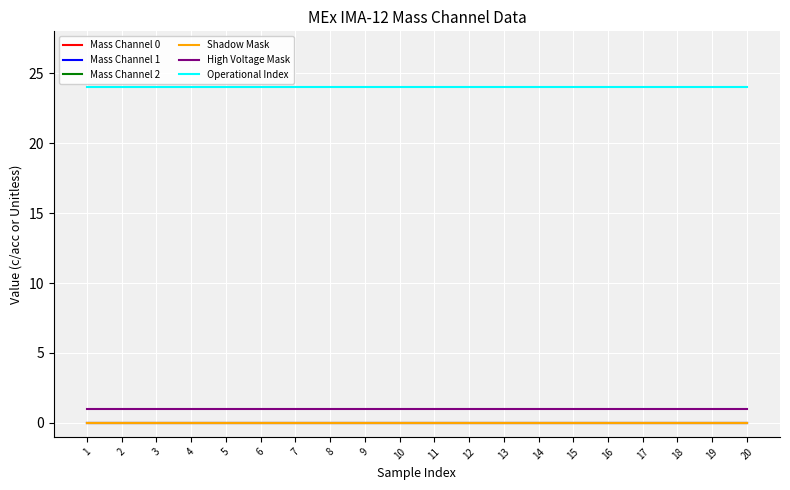

Reading left to right, extract all data points from this chart.

Mass Channel 0: 1=0	2=0	3=0	4=0	5=0	6=0	7=0	8=0	9=0	10=0	11=0	12=0	13=0	14=0	15=0	16=0	17=0	18=0	19=0	20=0
Mass Channel 1: 1=0	2=0	3=0	4=0	5=0	6=0	7=0	8=0	9=0	10=0	11=0	12=0	13=0	14=0	15=0	16=0	17=0	18=0	19=0	20=0
Mass Channel 2: 1=0	2=0	3=0	4=0	5=0	6=0	7=0	8=0	9=0	10=0	11=0	12=0	13=0	14=0	15=0	16=0	17=0	18=0	19=0	20=0
Shadow Mask: 1=0	2=0	3=0	4=0	5=0	6=0	7=0	8=0	9=0	10=0	11=0	12=0	13=0	14=0	15=0	16=0	17=0	18=0	19=0	20=0
High Voltage Mask: 1=1	2=1	3=1	4=1	5=1	6=1	7=1	8=1	9=1	10=1	11=1	12=1	13=1	14=1	15=1	16=1	17=1	18=1	19=1	20=1
Operational Index: 1=24	2=24	3=24	4=24	5=24	6=24	7=24	8=24	9=24	10=24	11=24	12=24	13=24	14=24	15=24	16=24	17=24	18=24	19=24	20=24